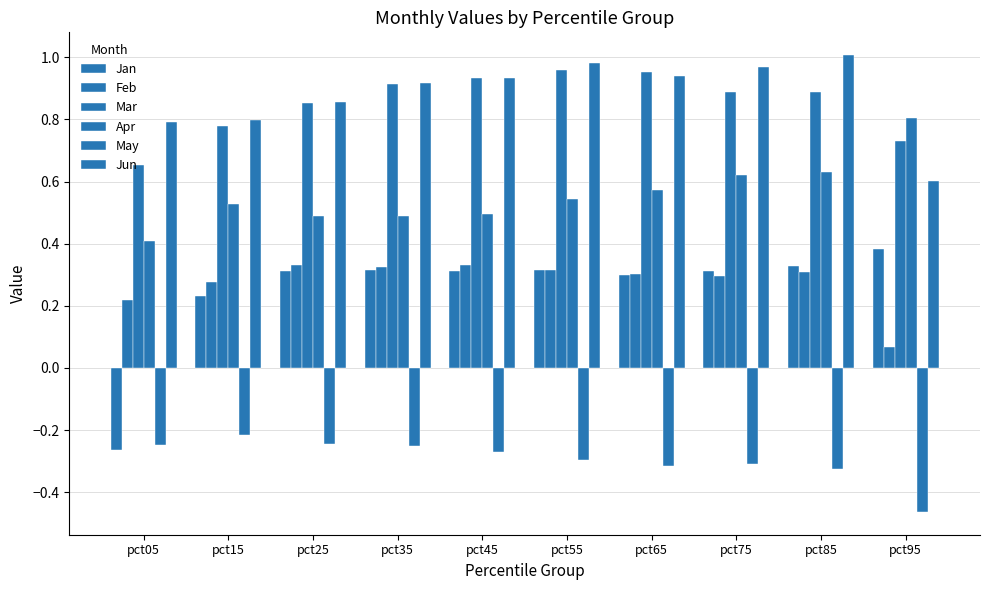

Count the Feb values in the range 0 to 1.

10